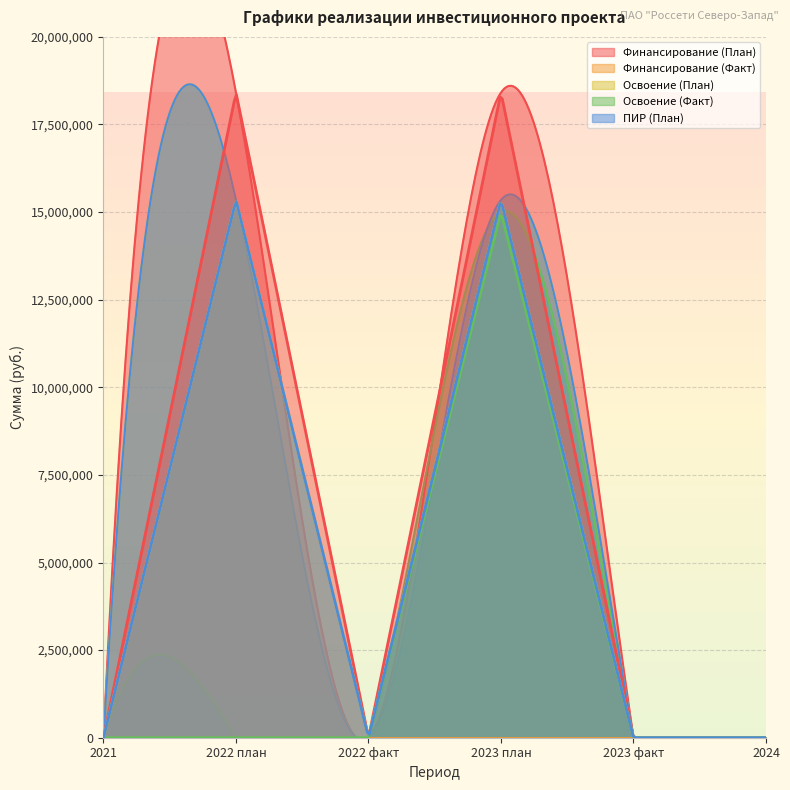

At how many categories does at least one series exceed 14955237?

2